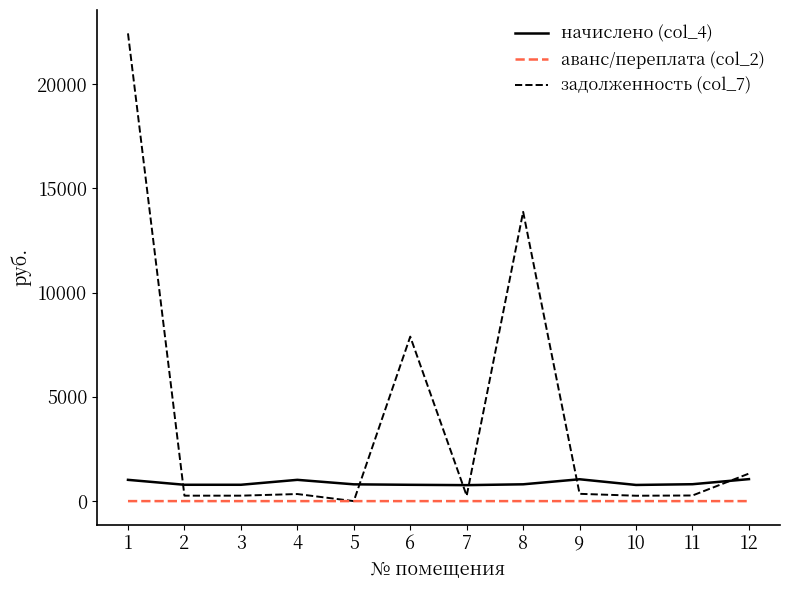

Which series has the largest total across all categories?

задолженность (col_7)